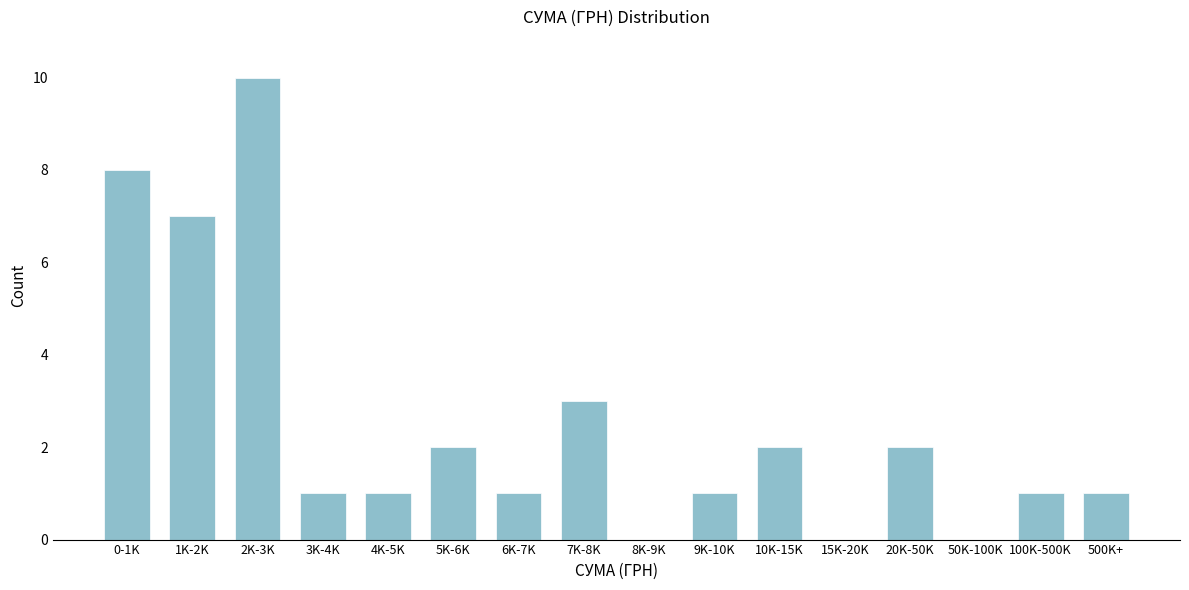

Reading right to left, transcribe all the data shown in this chart.

500K+=1	100K-500K=1	50K-100K=0	20K-50K=2	15K-20K=0	10K-15K=2	9K-10K=1	8K-9K=0	7K-8K=3	6K-7K=1	5K-6K=2	4K-5K=1	3K-4K=1	2K-3K=10	1K-2K=7	0-1K=8